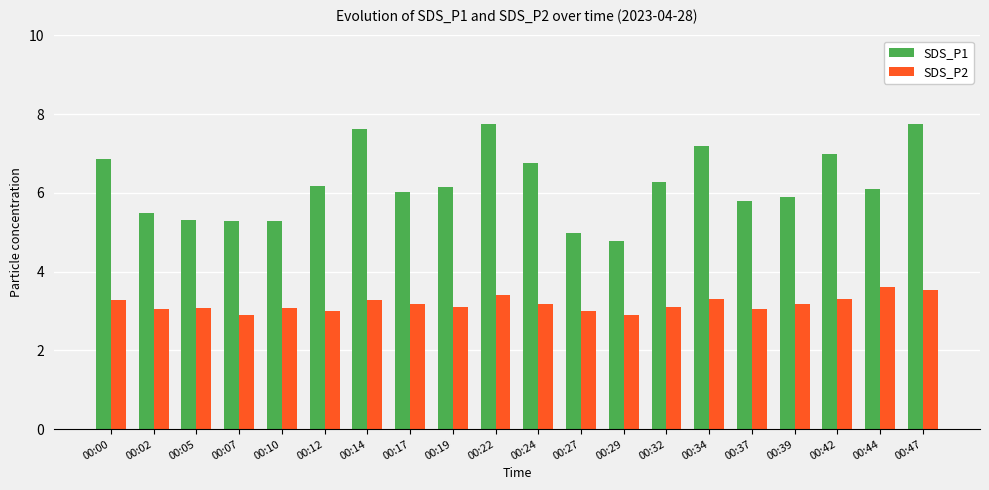

The SDS_P1 series shows 10.3 at 00:37. True or false?

False